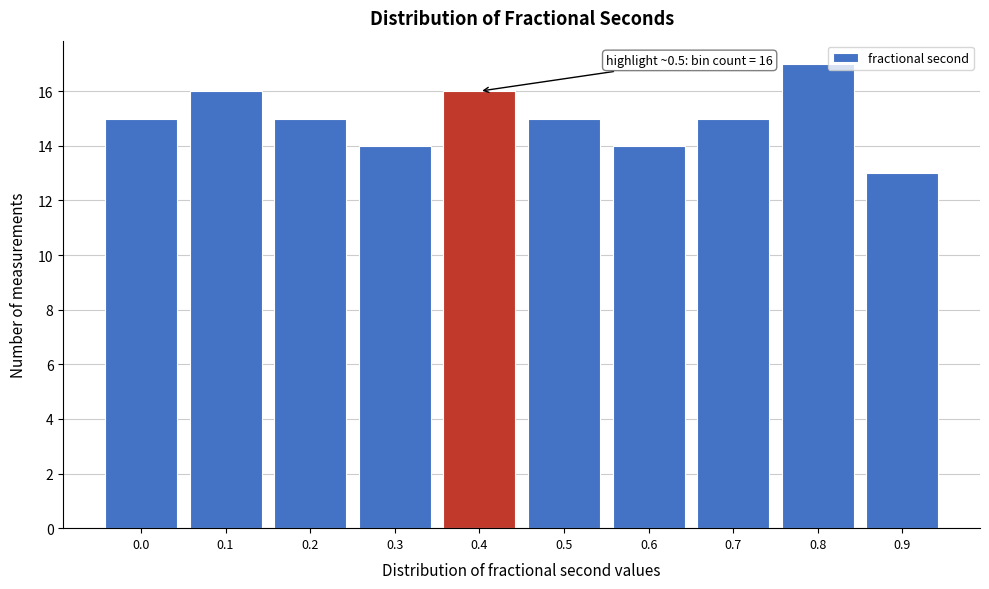

Reading left to right, transcribe all the data shown in this chart.

0.0=15	0.1=16	0.2=15	0.3=14	0.4=16	0.5=15	0.6=14	0.7=15	0.8=17	0.9=13